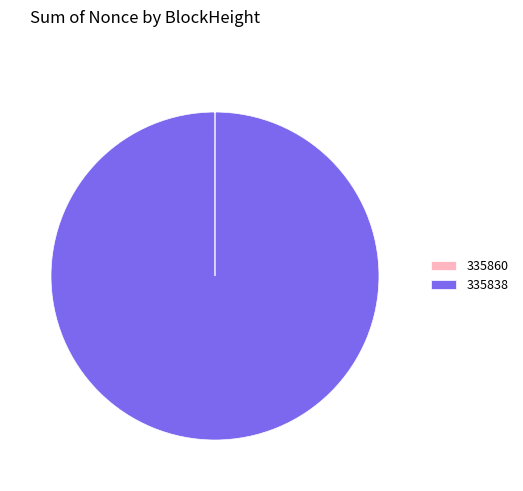

Which category has the biggest portion of the pie?

335838